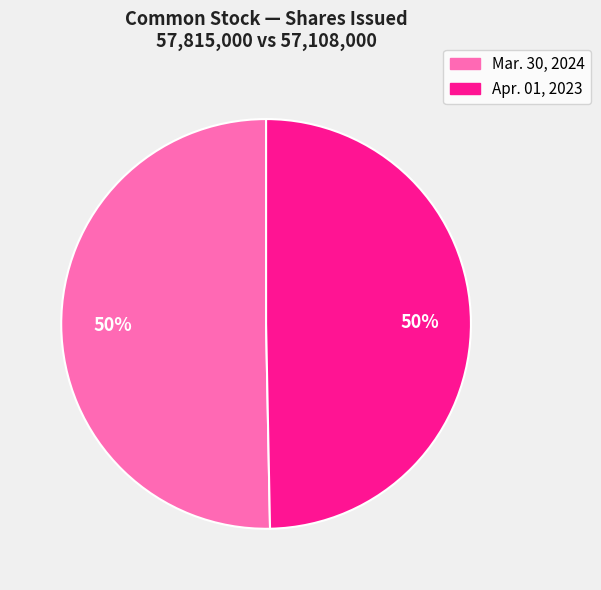

To the nearest percent, what is the average slice percentage?

50%